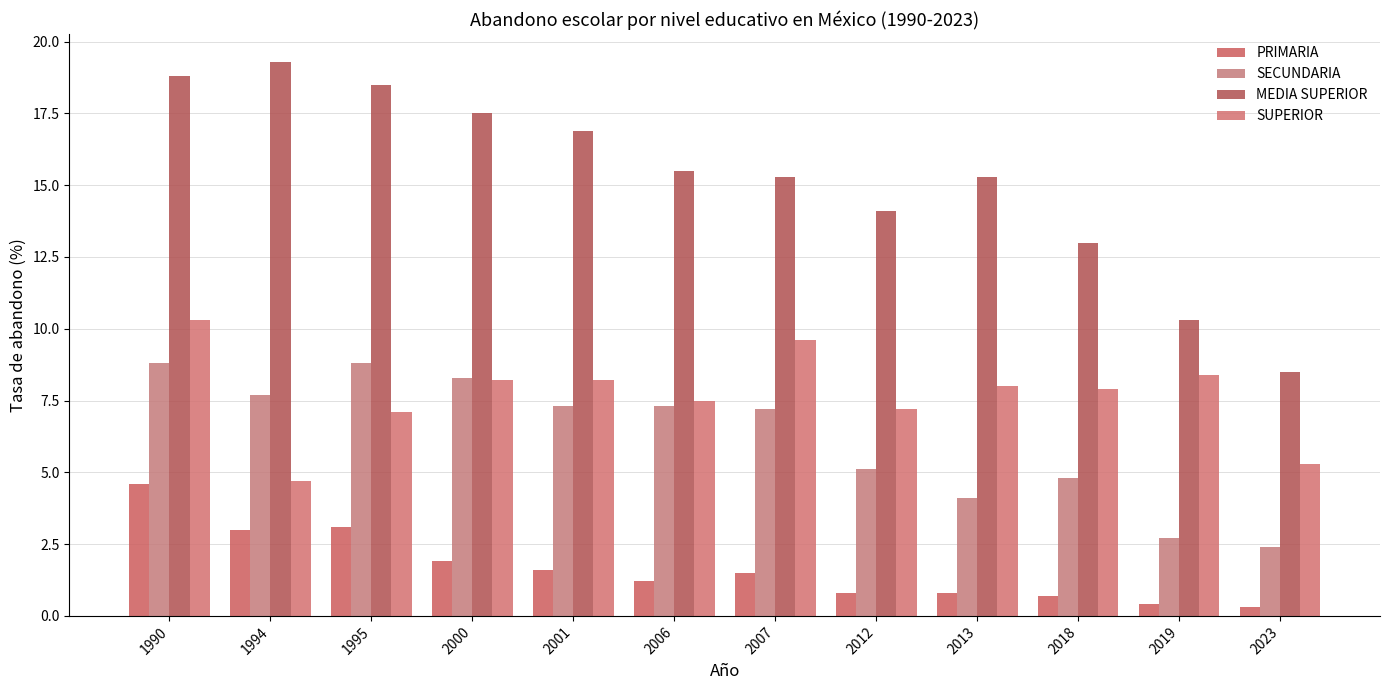

At which category is the sum across all series the highest?

1990